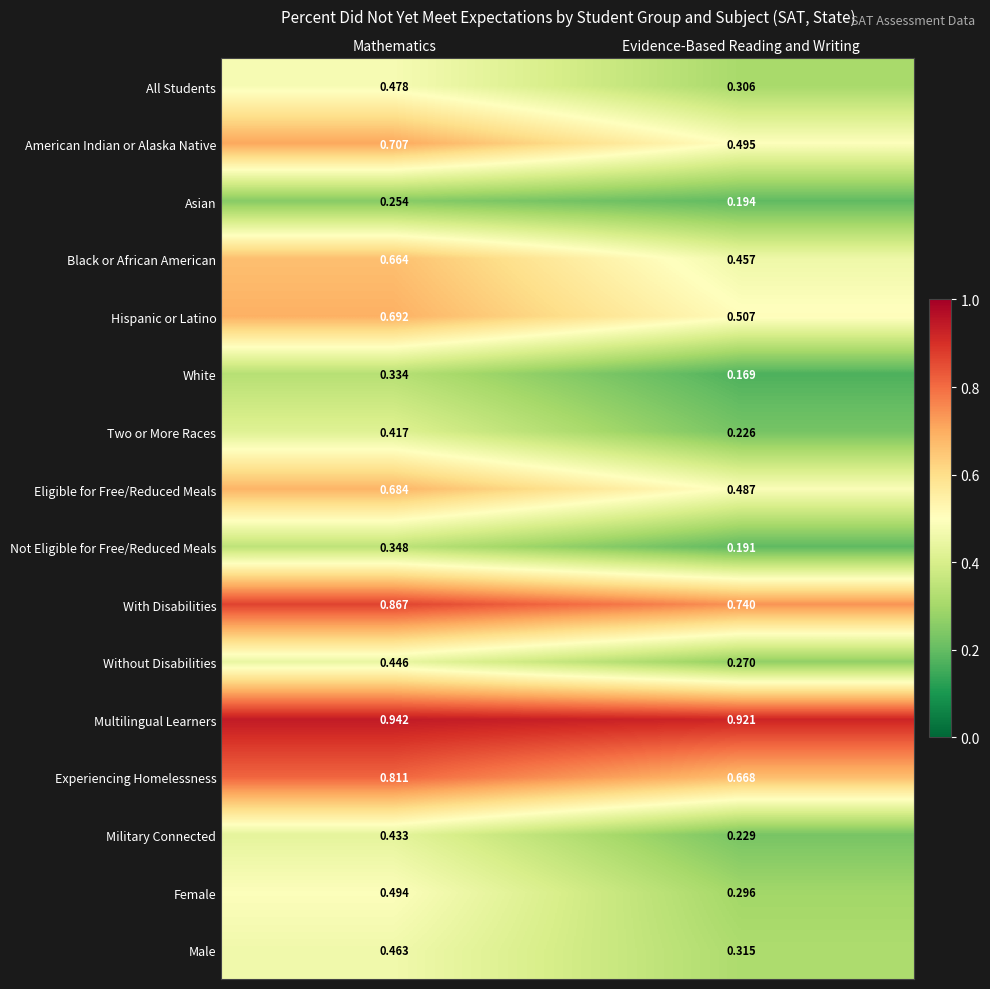

What is the total value across all series at Evidence-Based Reading and Writing?

6.5